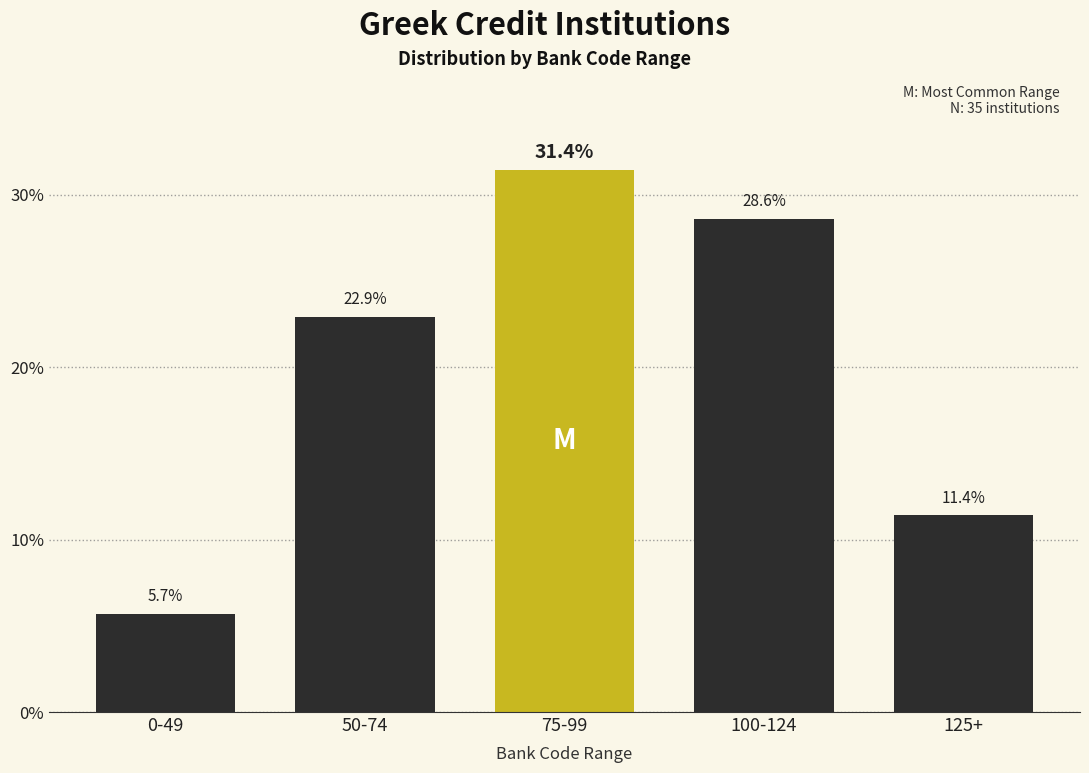

Reading left to right, extract all data points from this chart.

5.7	22.9	31.4	28.6	11.4